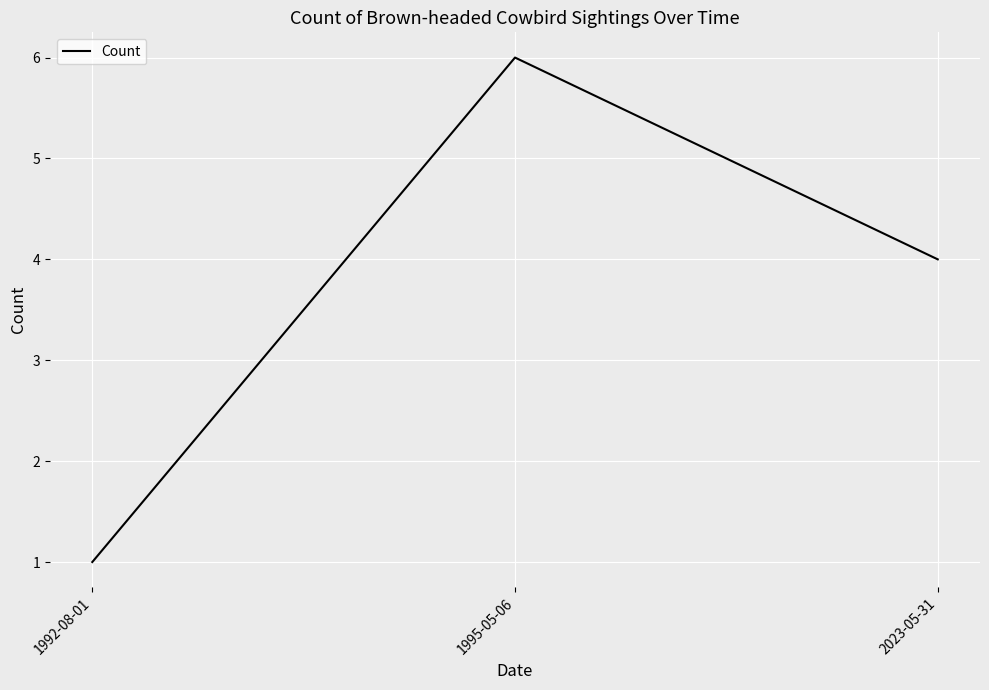

Rank the categories by value from highest to lowest.

1995-05-06, 2023-05-31, 1992-08-01